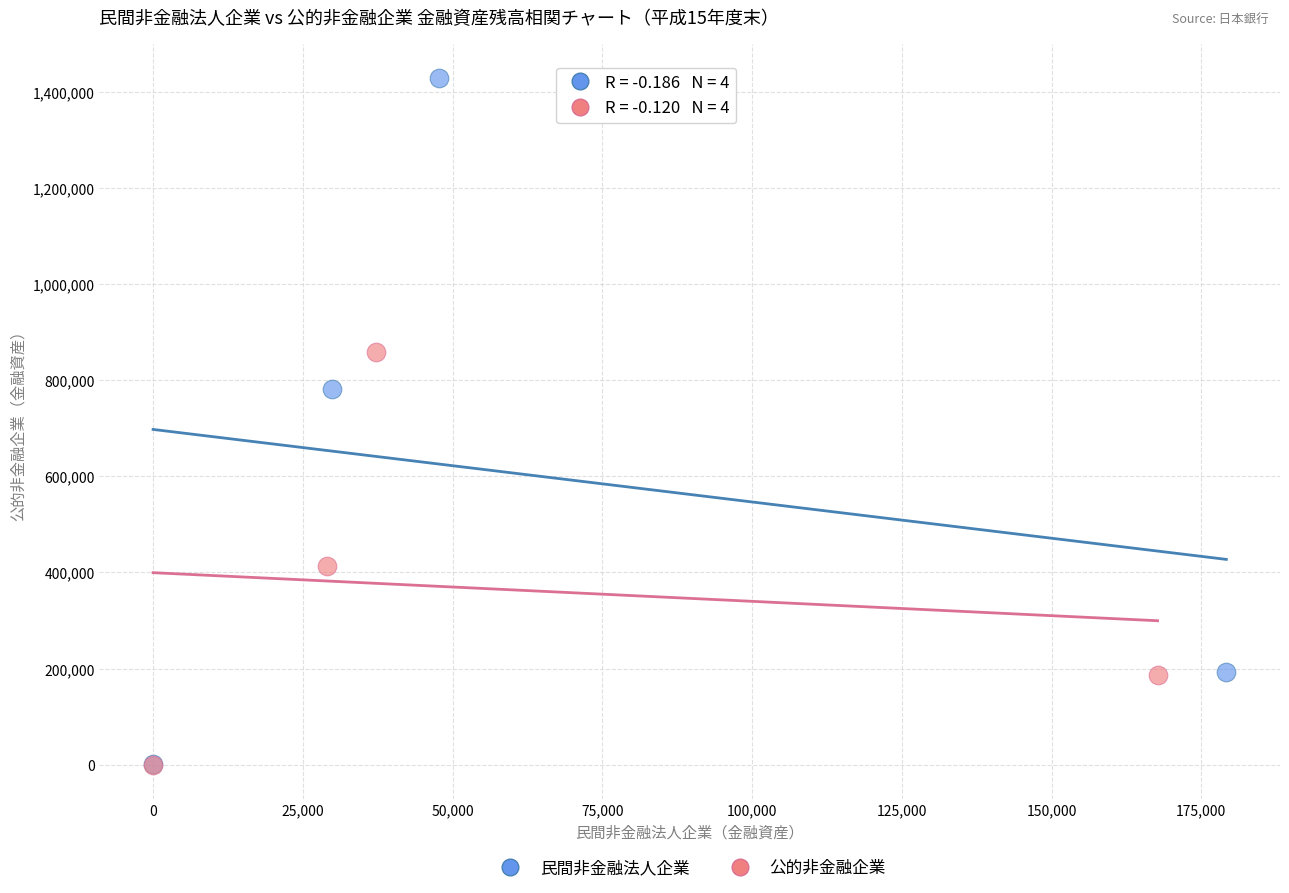

What are all the series names shown in the legend?

民間非金融法人企業, 公的非金融企業